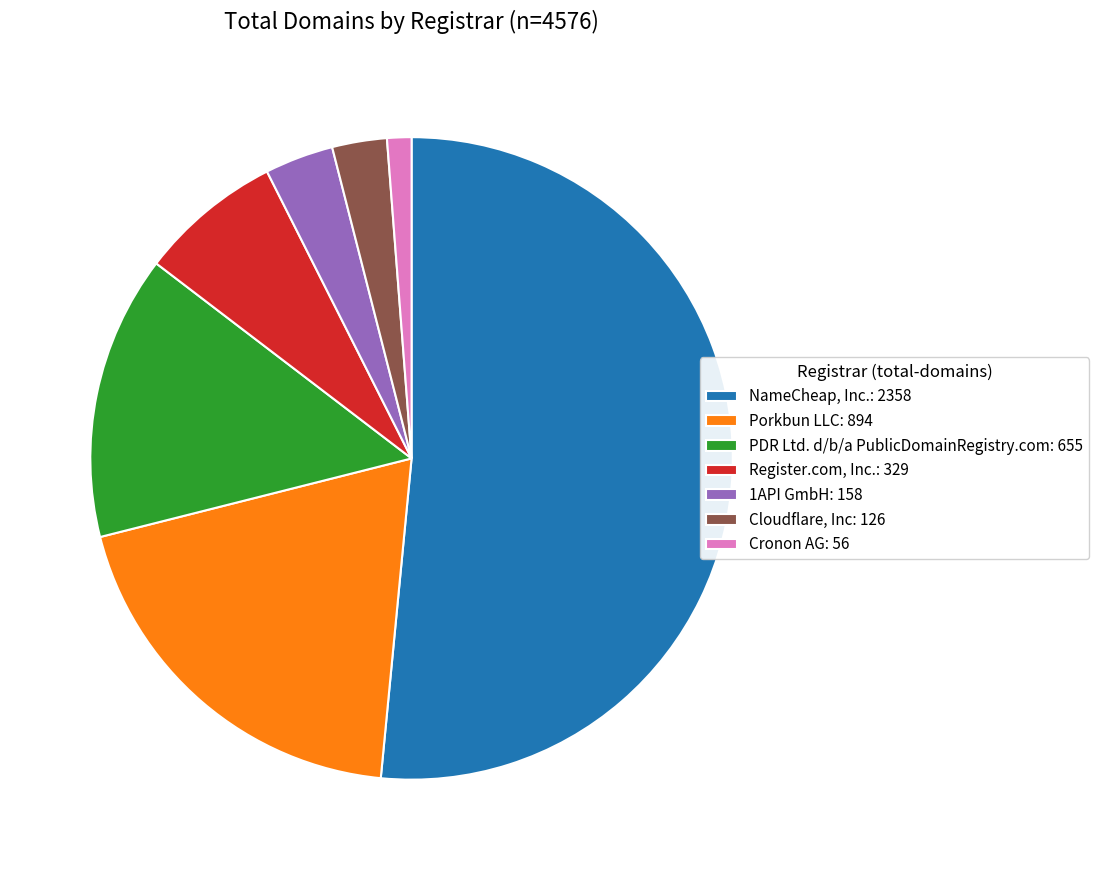

Approximately how many times larger is the value at Cronon AG: 56 compared to 1API GmbH: 158?

0.4